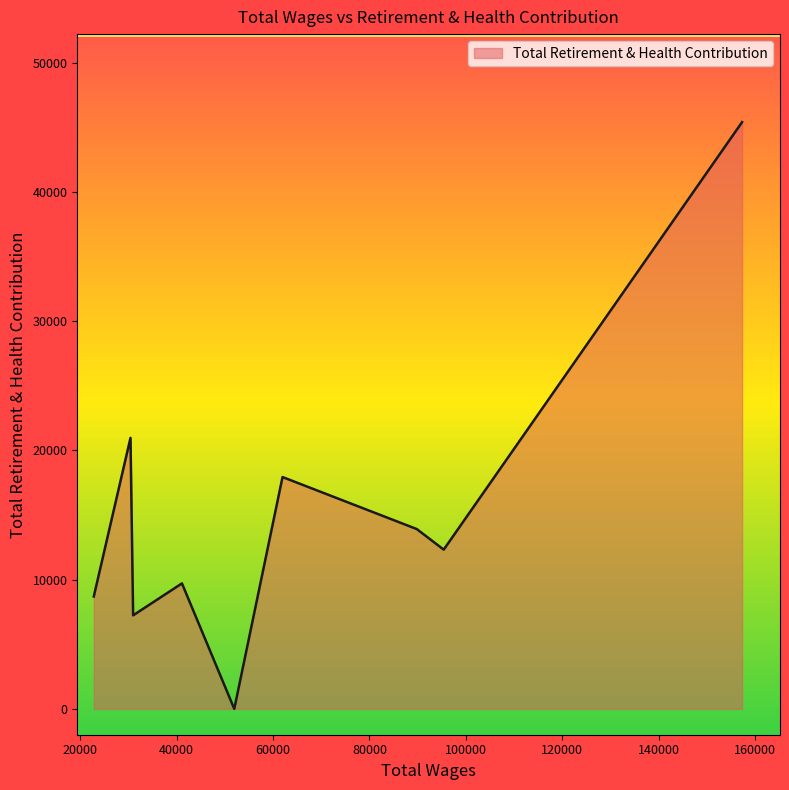

What is the sum of all values?

136235